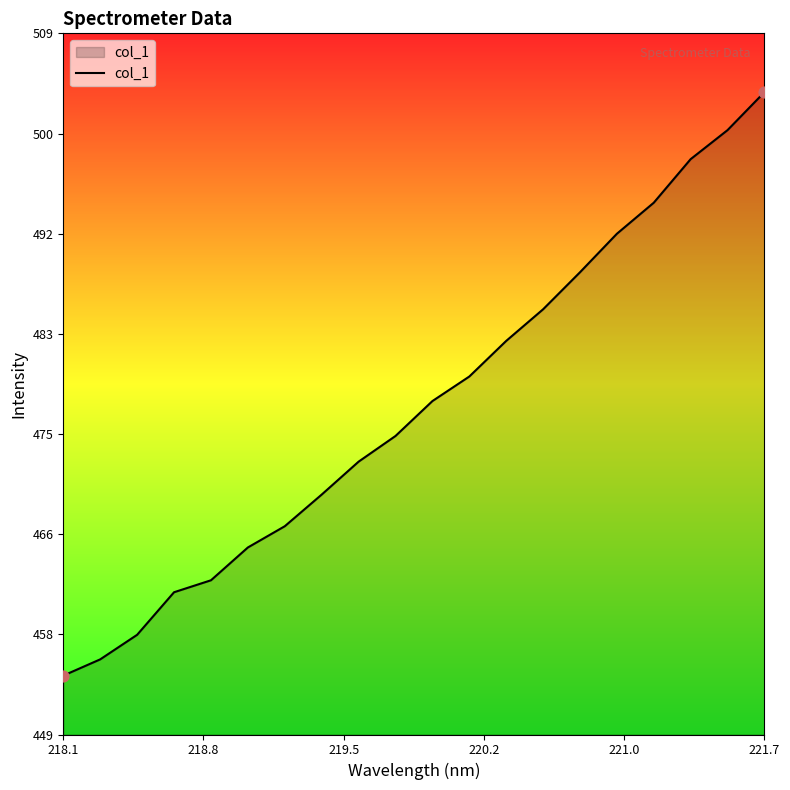

What is the greatest value displayed?

503.8